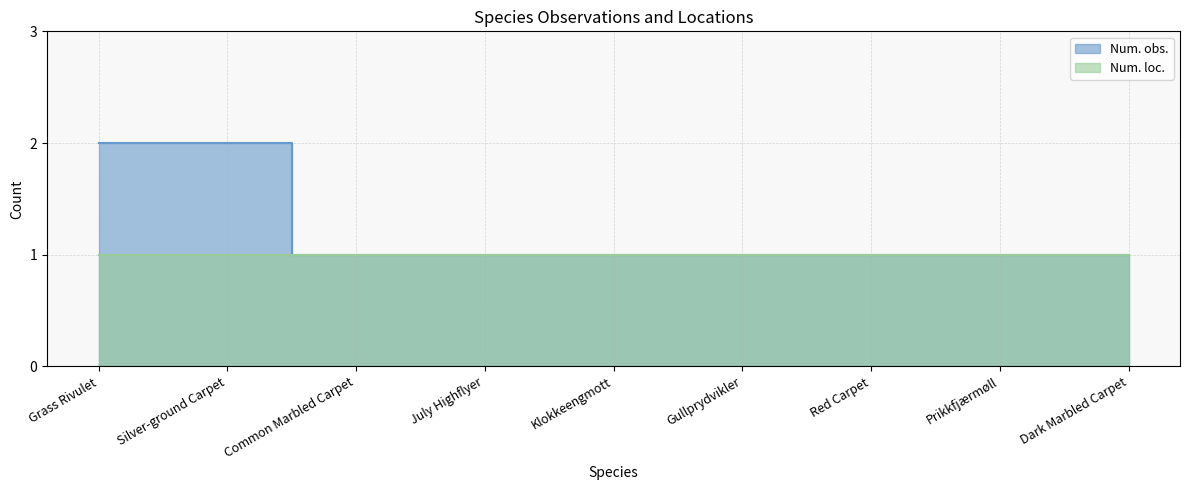

What is the difference between the second highest and minimum values?

1